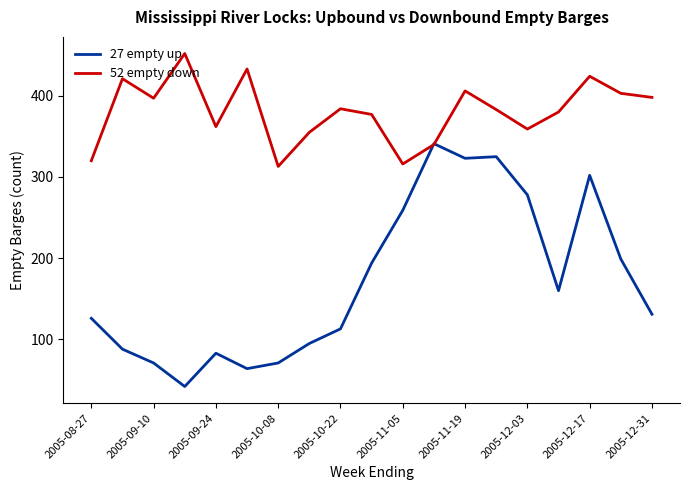

What is the lowest value of the 27 empty up series?

42